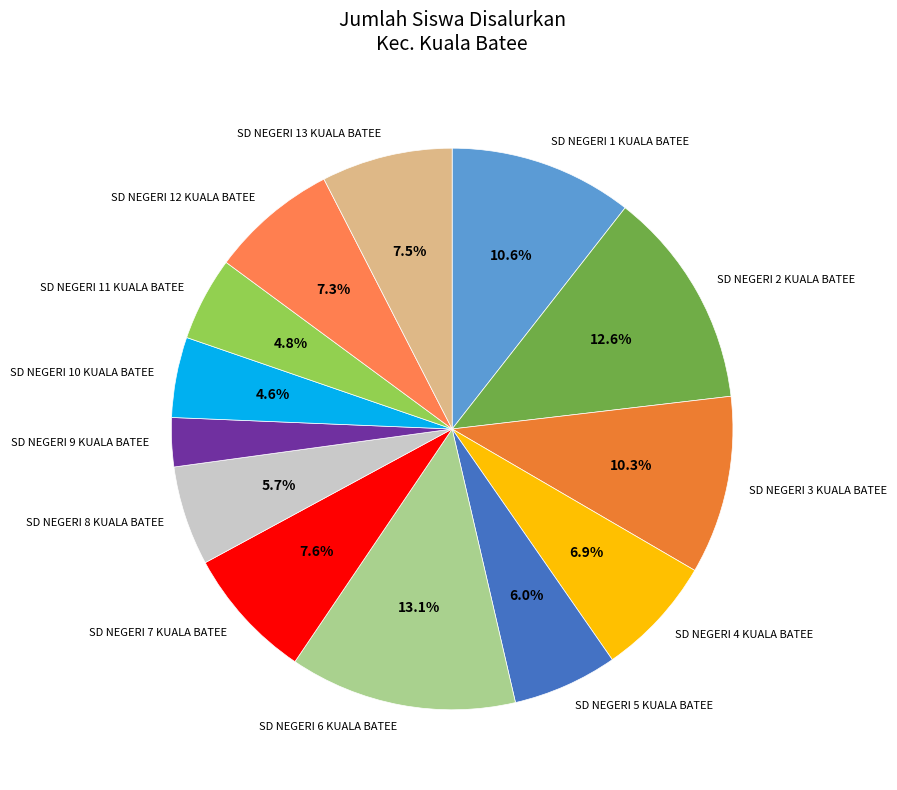

Combined, do SD NEGERI 13 KUALA BATEE and SD NEGERI 4 KUALA BATEE account for over 50%?

No